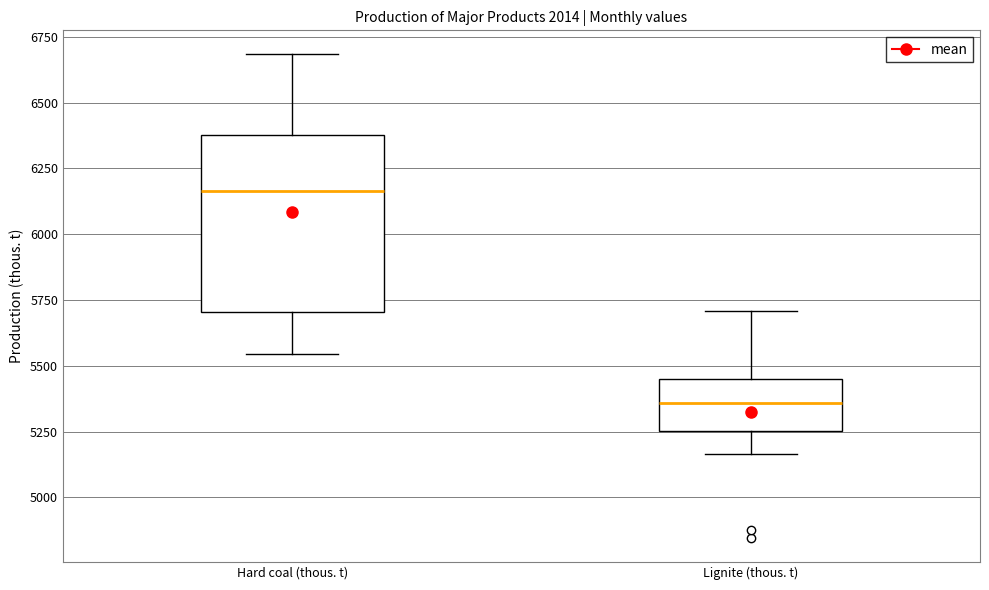

Reading left to right, transcribe this box plot: for each box, give where its median line is, the range the box spans, and where its two whiskers end, as read against the y-axis. The values are not printed on the chart, so give them approximately, as read against the axis.

Hard coal (thous. t): median 6150, box 5700 to 6400, whiskers 5550 to 6700
Lignite (thous. t): median 5350, box 5250 to 5450, whiskers 5150 to 5700